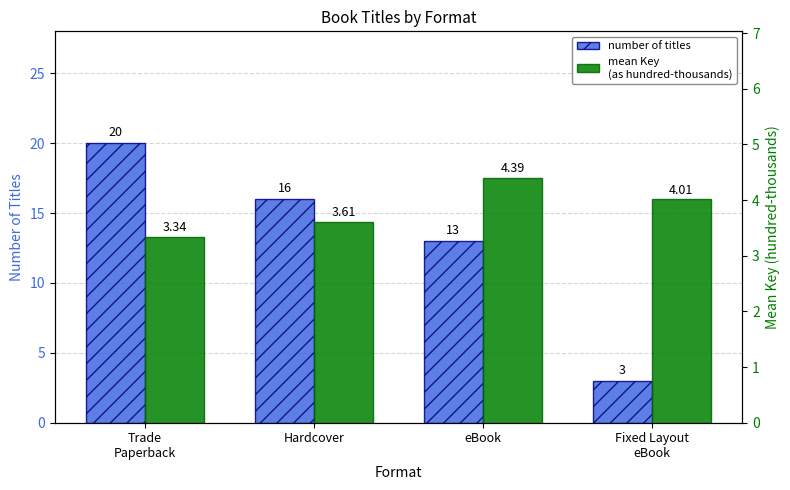

Does the chart contain any negative values?

No